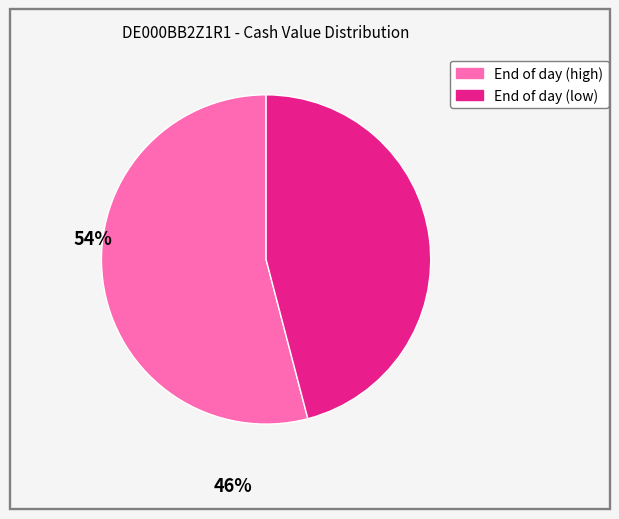

Does any single category account for the majority?

Yes